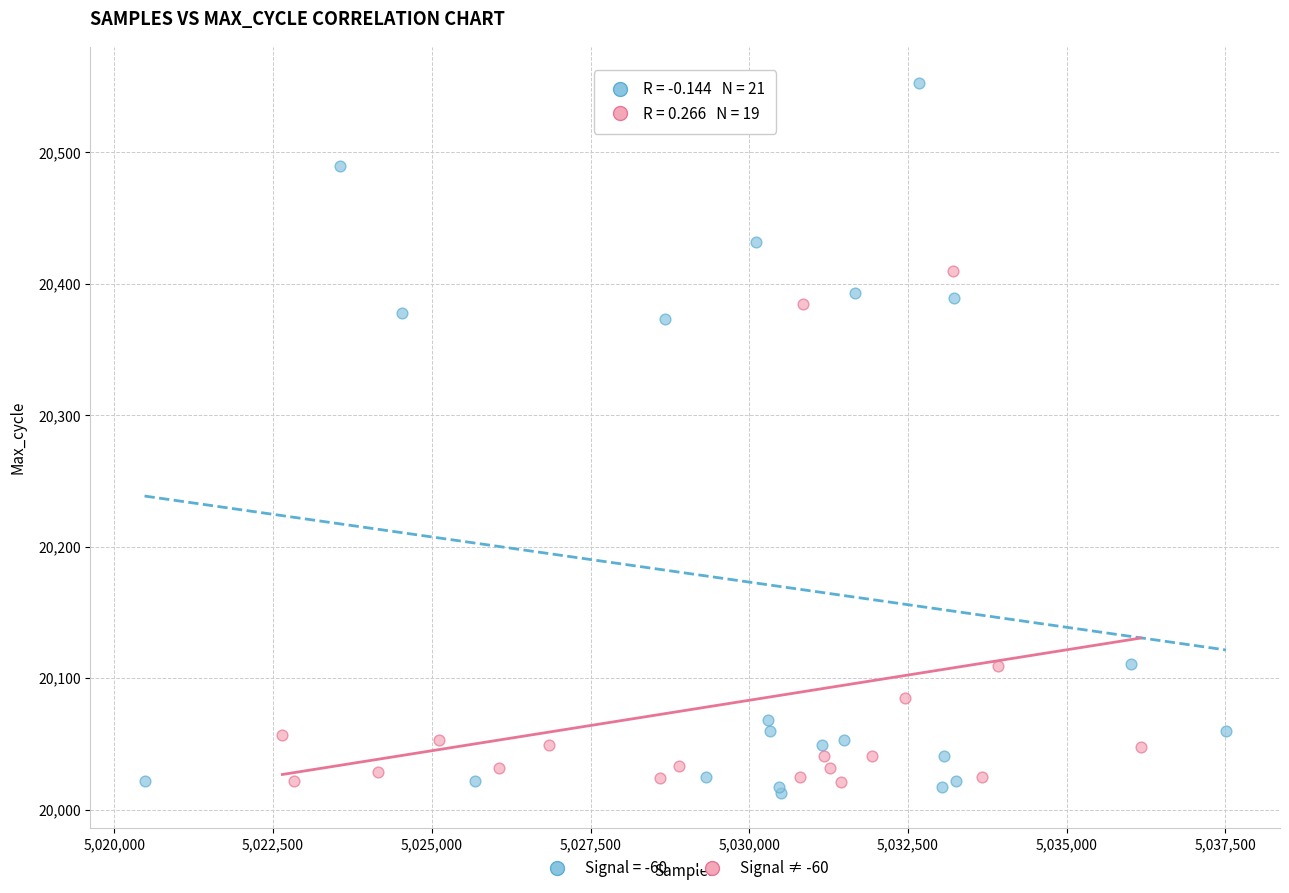

Which series reaches the maximum Y coordinate?

Signal = -60